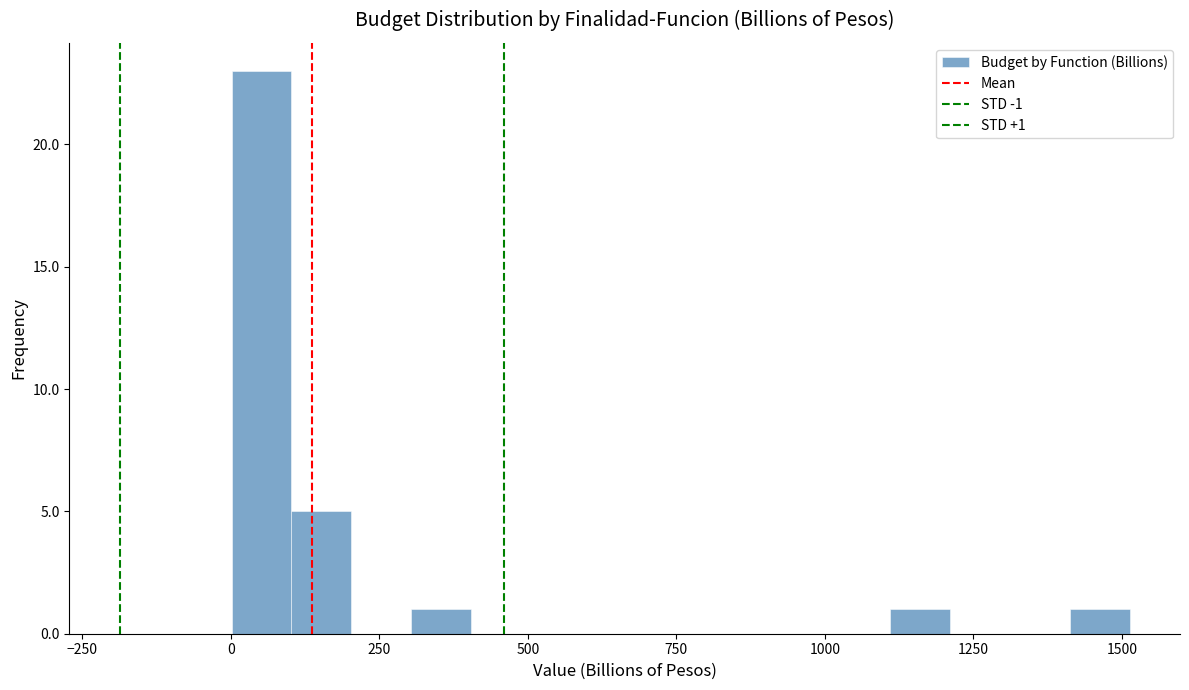

Around what value on the x-axis is the tallest bar? Give the approximate position of its centre, as read against the axis.

50